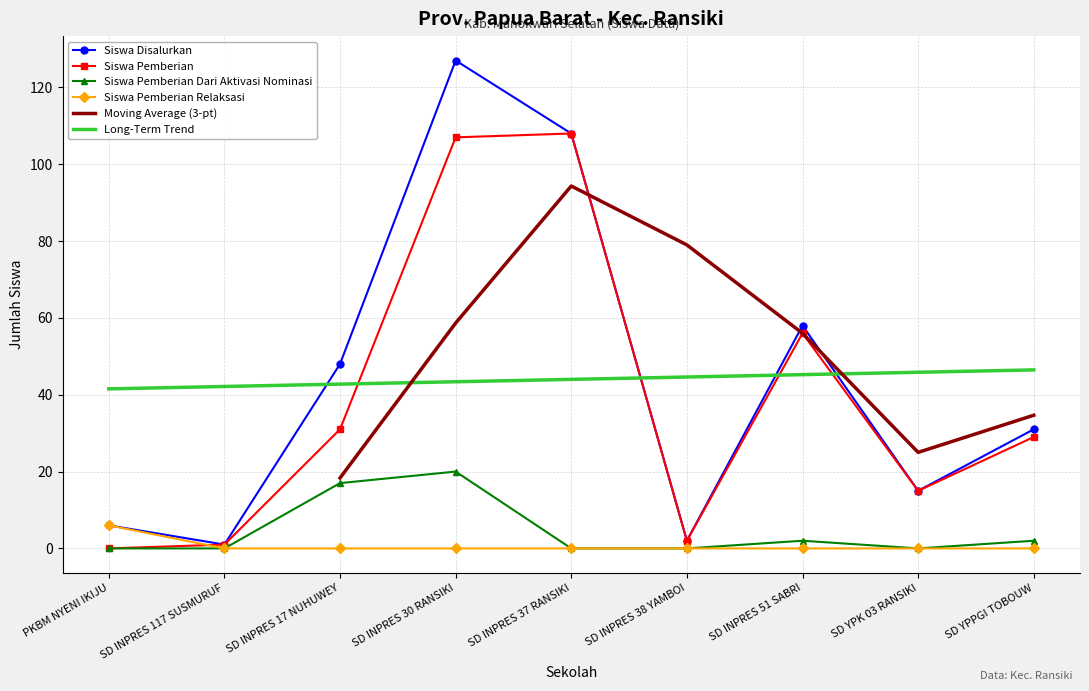

Which series has the largest total across all categories?

Siswa Disalurkan